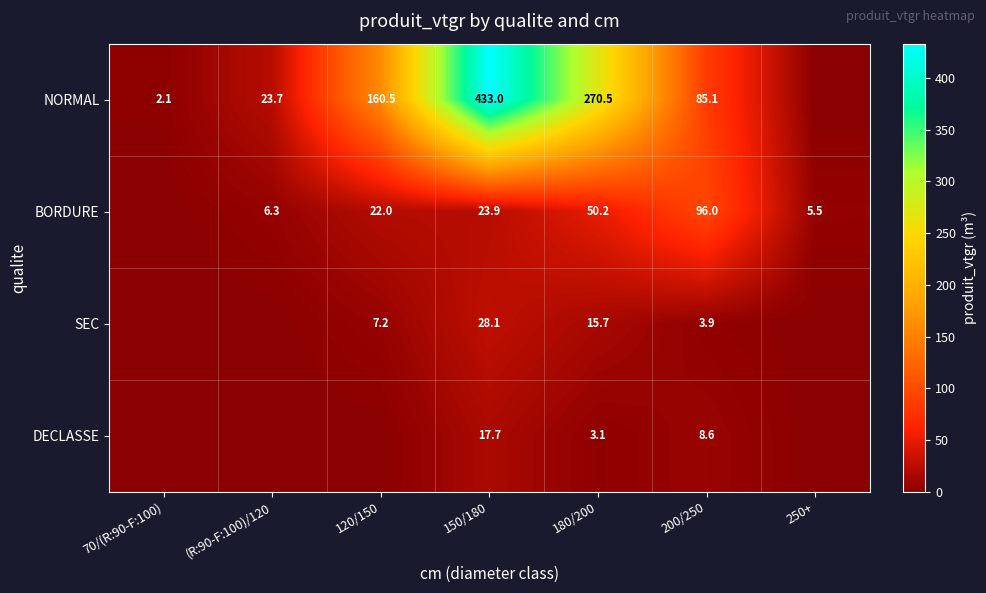

Which label corresponds to the largest value in the chart?

150/180